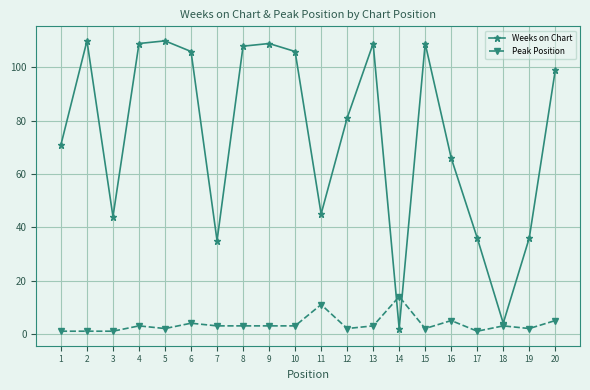

Count the number of data series in this chart.

2